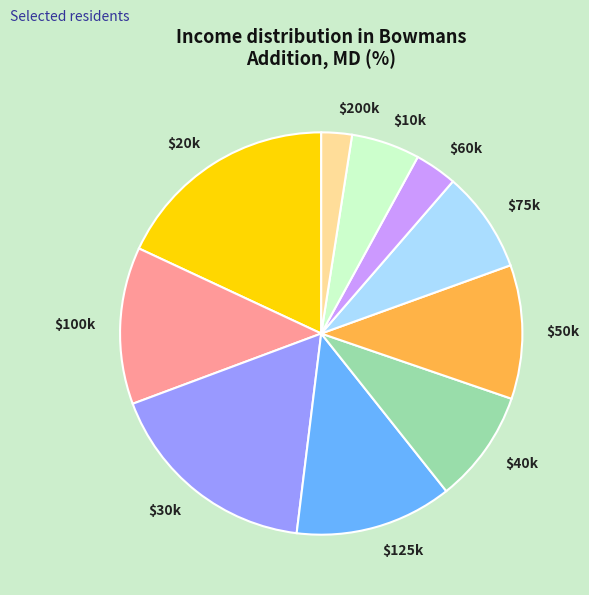

Which category has the smallest portion of the pie?

$200k